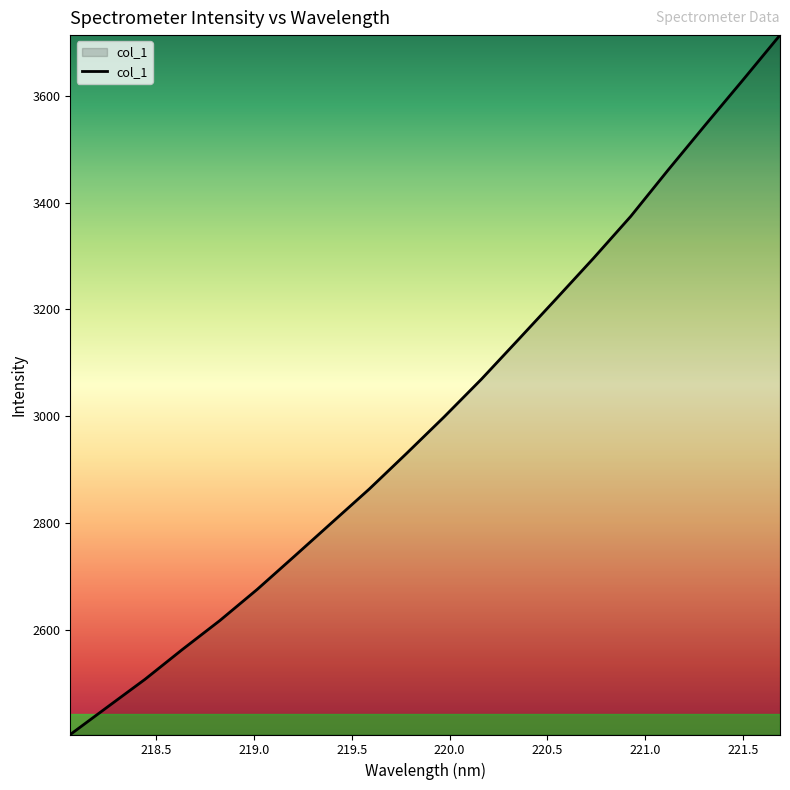

What is the minimum value shown in the chart?

2404.0